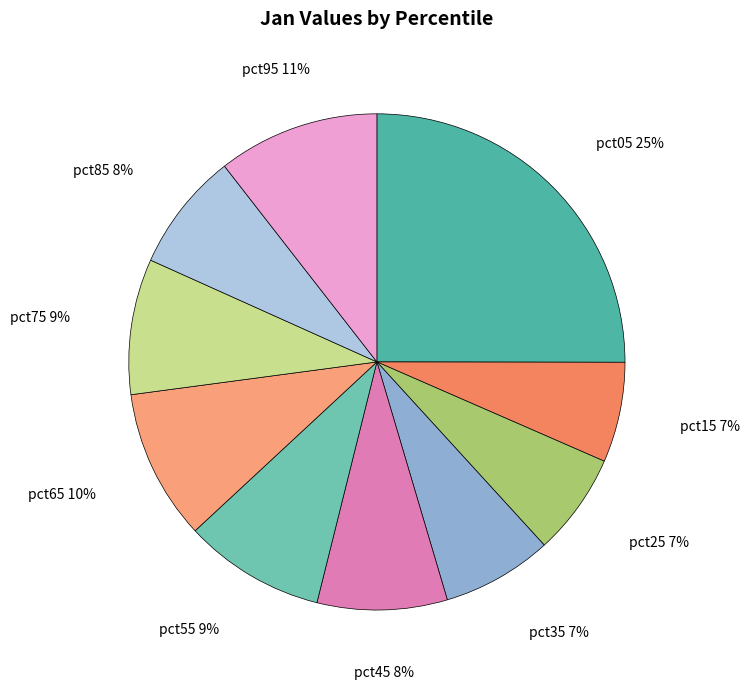

How many slices are in this pie chart?

10